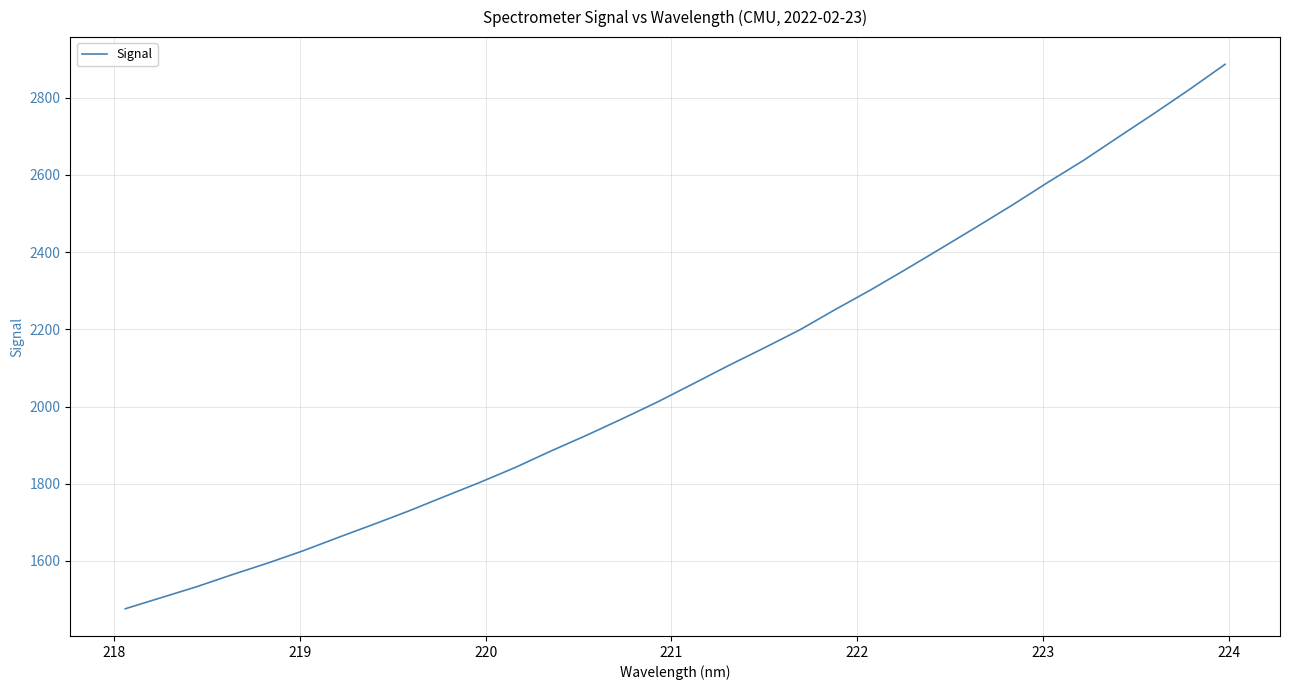

What is the smallest value displayed?

1476.3